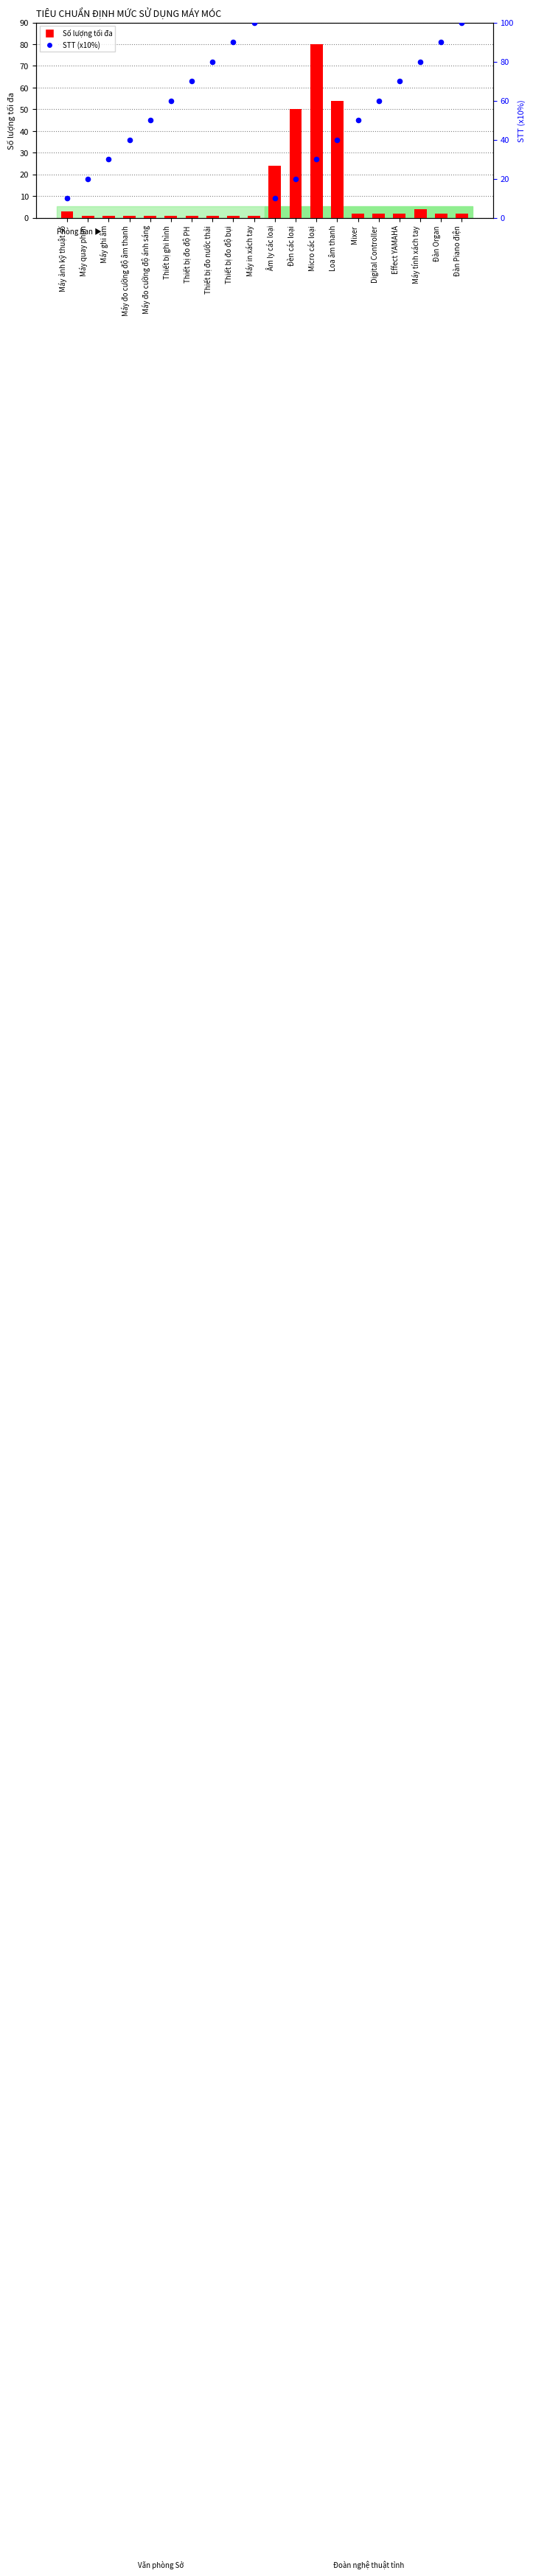

At which category is the sum across all series the highest?

Micro các loại